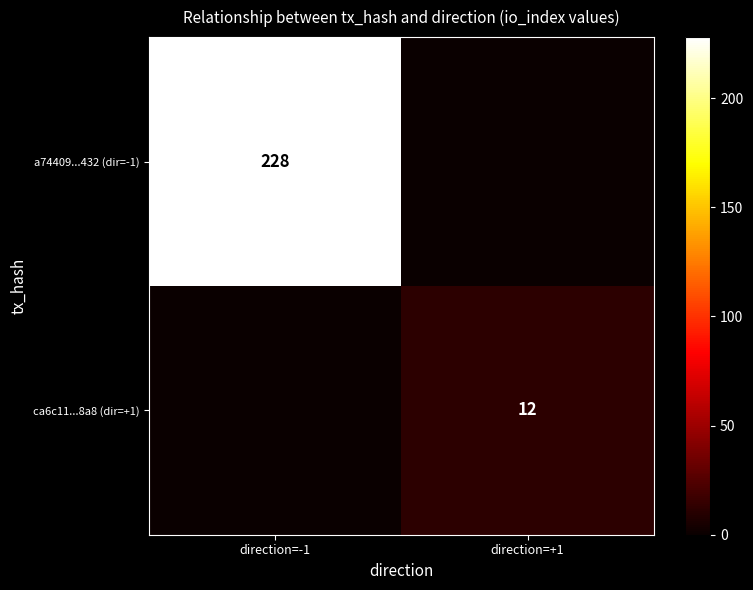

The a74409...432 (dir=-1) series shows 228 at direction=-1. True or false?

True